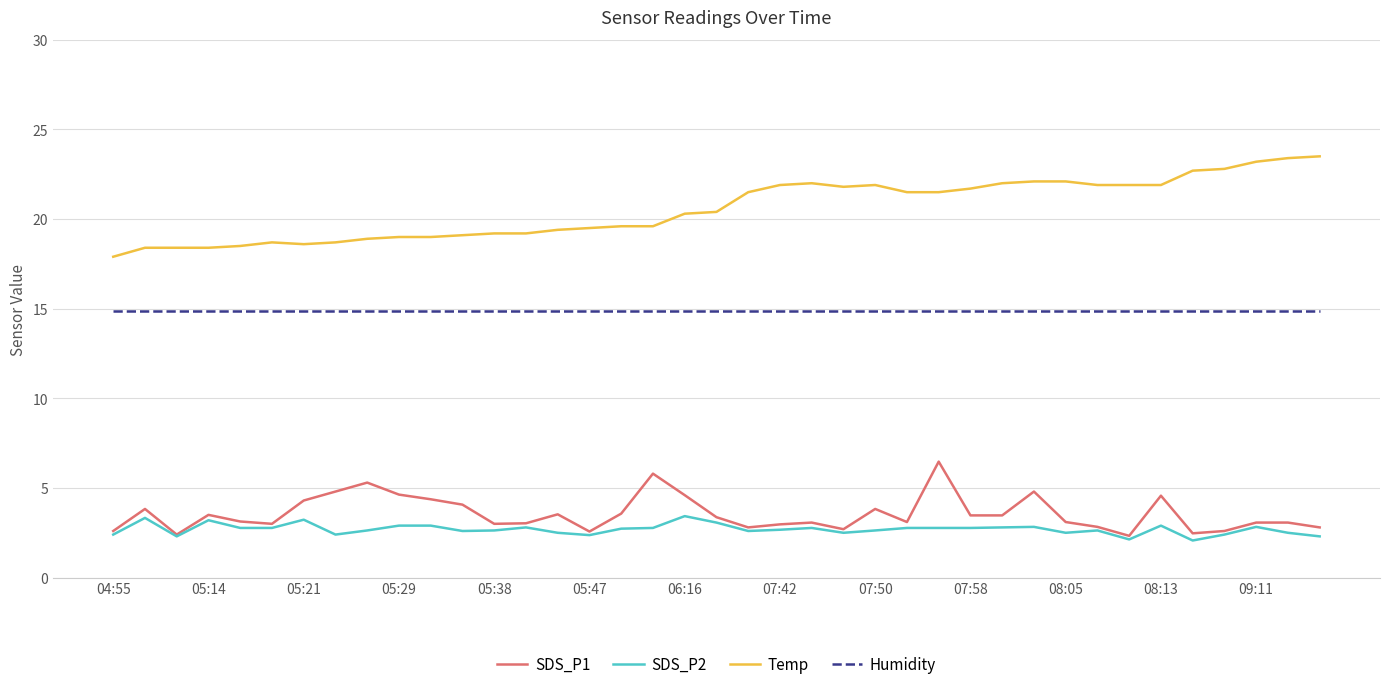

True or false: SDS_P2 has a value of 2.6 at 07:50.

True